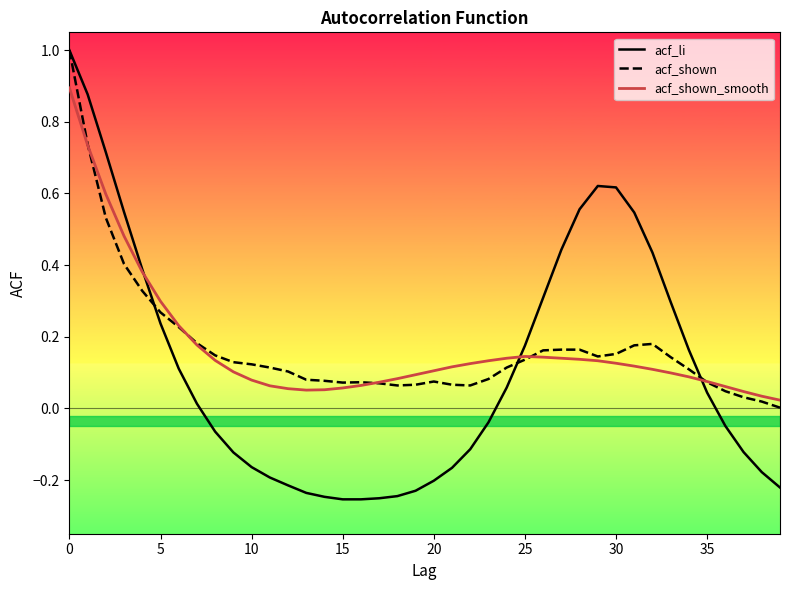

What is the greatest value displayed?

1.0